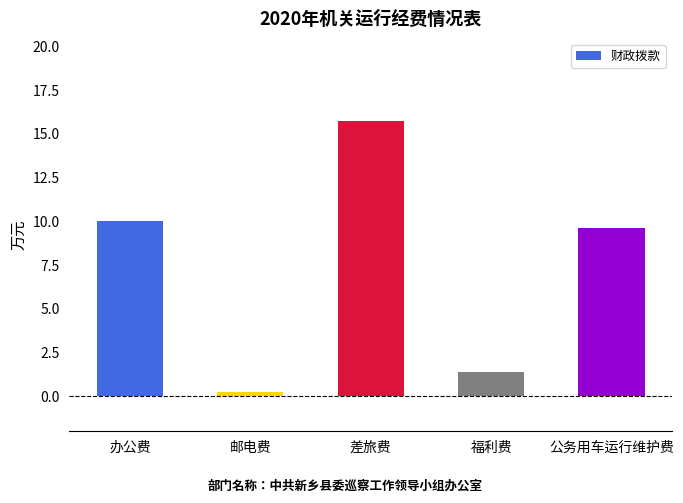

How many values are below 9?

2